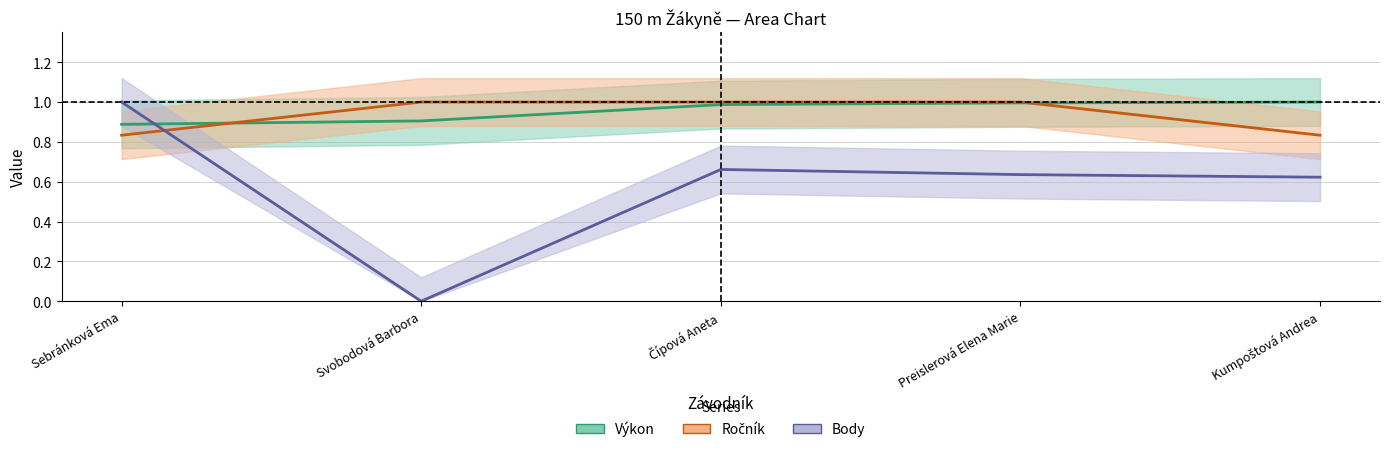

Reading right to left, extract all data points from this chart.

Výkon: 1.0	1.0	1.0	0.9	0.9
Ročník: 0.8	1.0	1.0	1.0	0.8
Body: 0.6	0.6	0.7	0.0	1.0